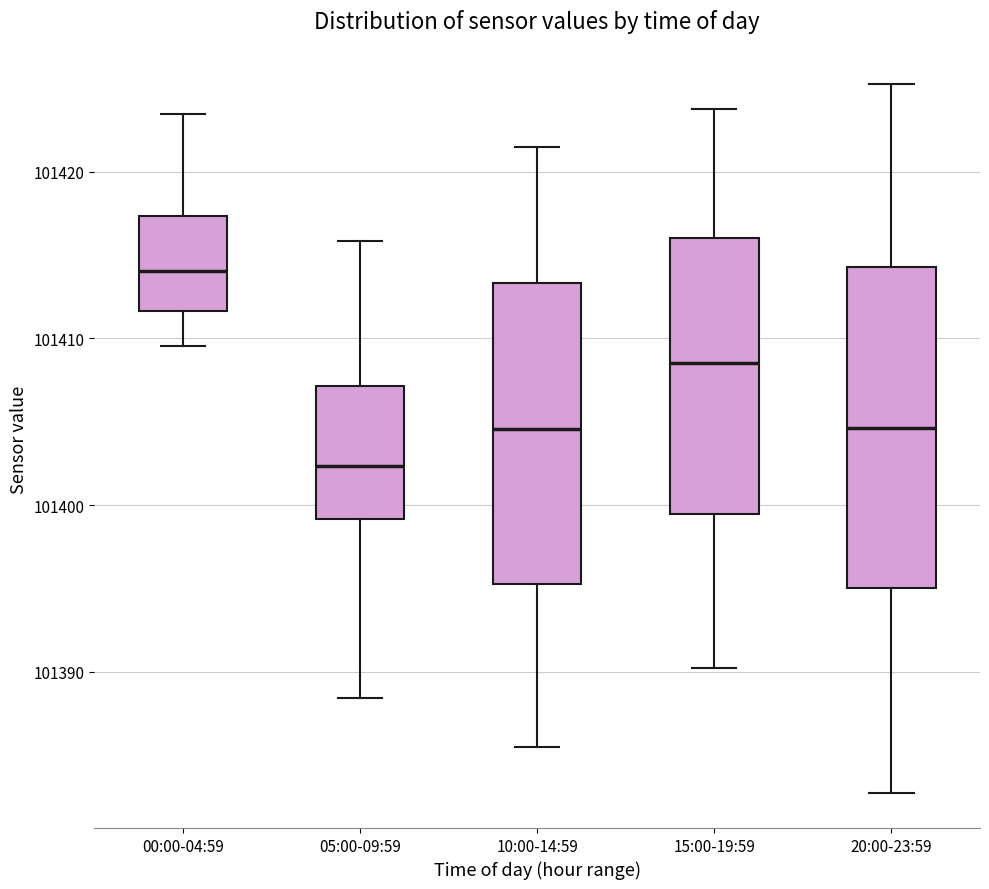

Which box is the tallest, from its lower edge to its upper edge?

20:00-23:59